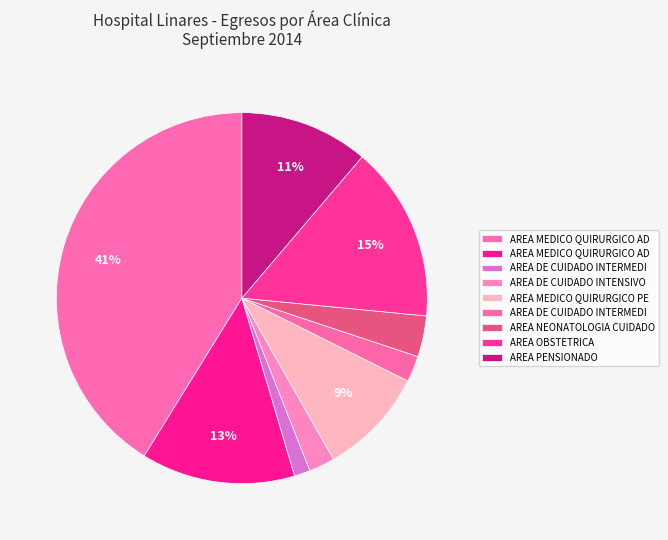

How many slices are in this pie chart?

9